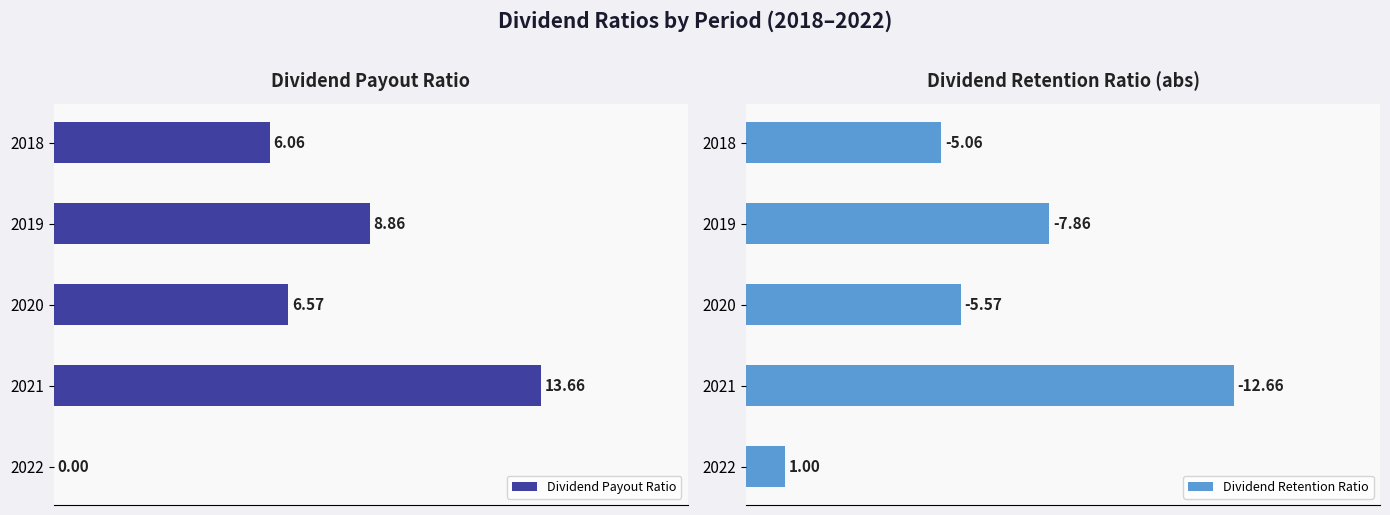

What are all the series names shown in the legend?

Dividend Payout Ratio, Dividend Retention Ratio